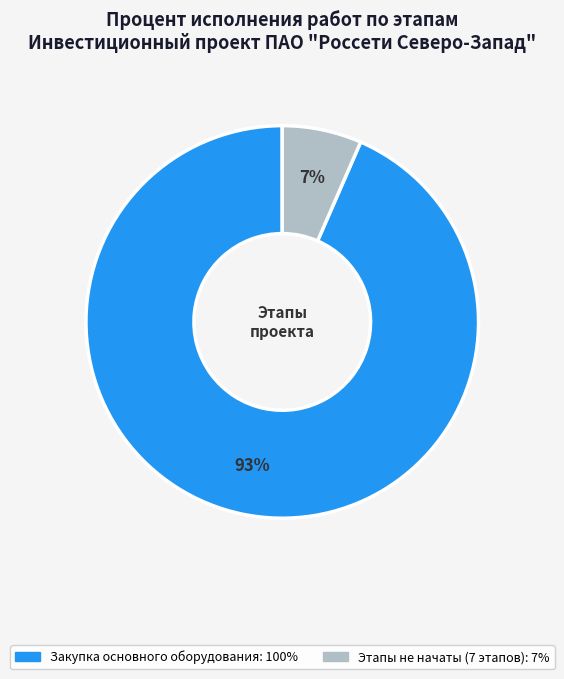

Does any single category account for the majority?

Yes